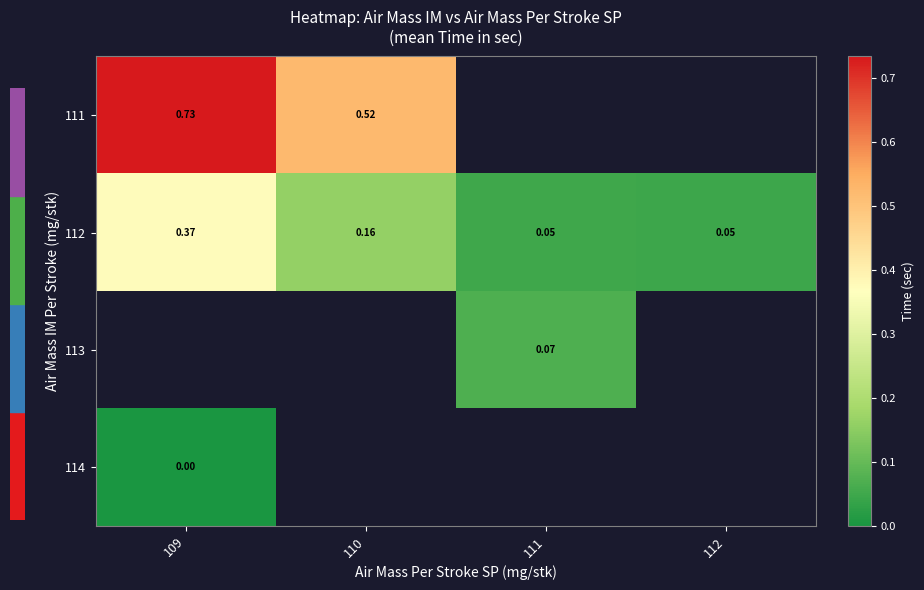

At which category does the chart reach its peak across all series?

109